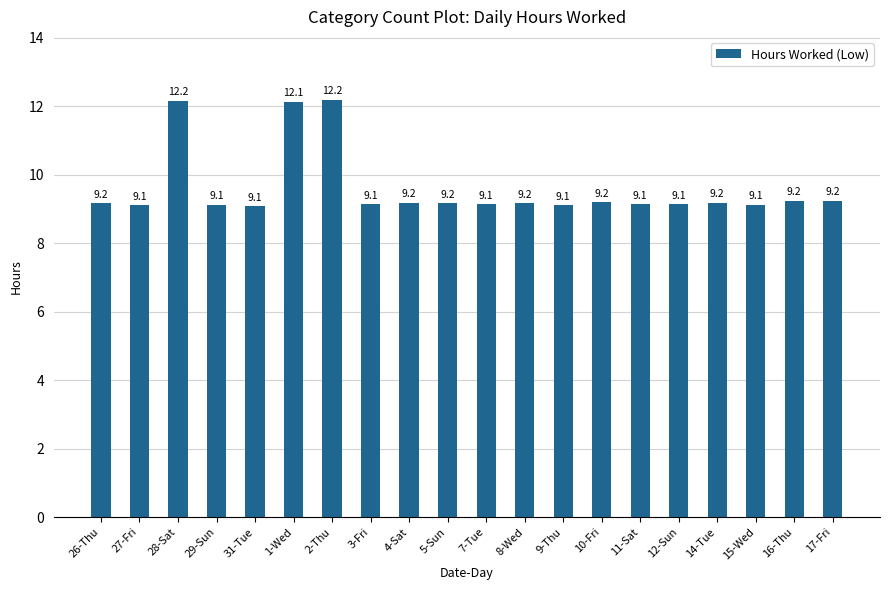

What is the ratio of the value at 3-Fri to the value at 11-Sat?

1.0